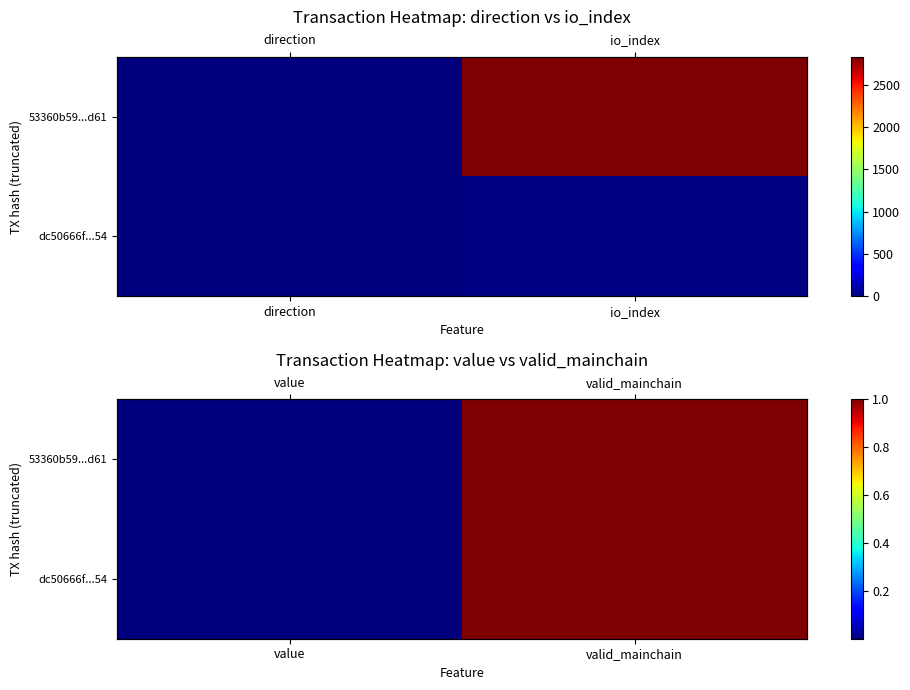

How many data points in 53360b59...d61 are less than 1?

1